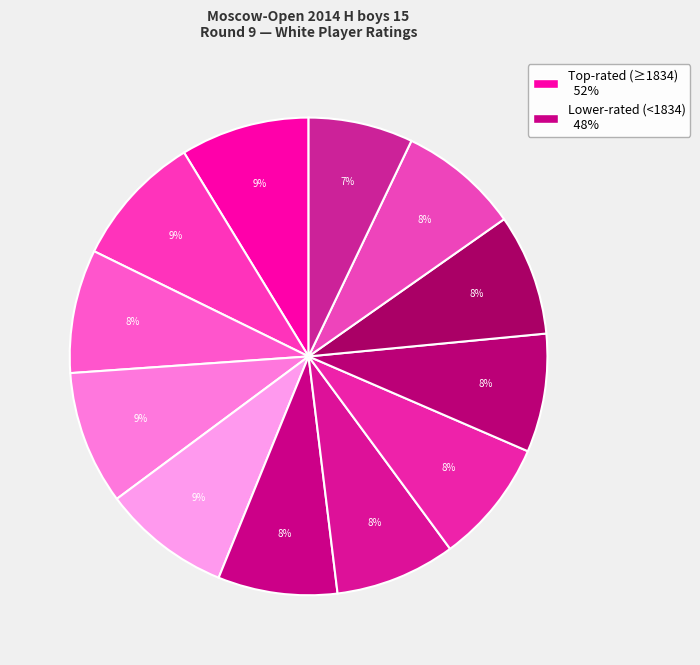

Count the number of slices in the pie.

12